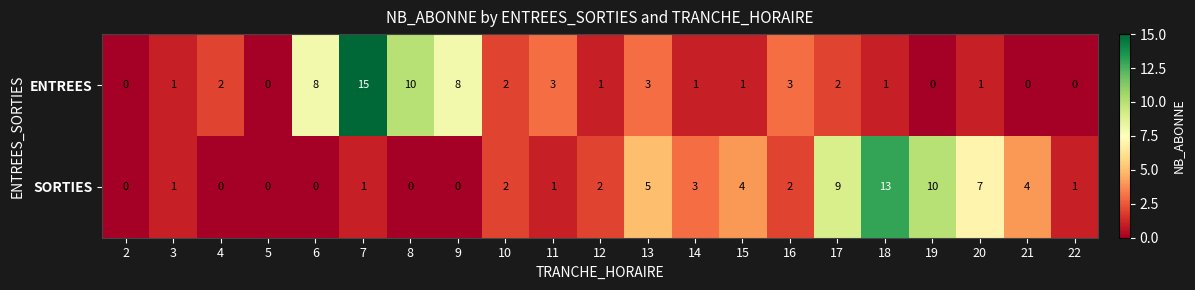

What is the difference between the maximum and minimum values in the SORTIES series?

13